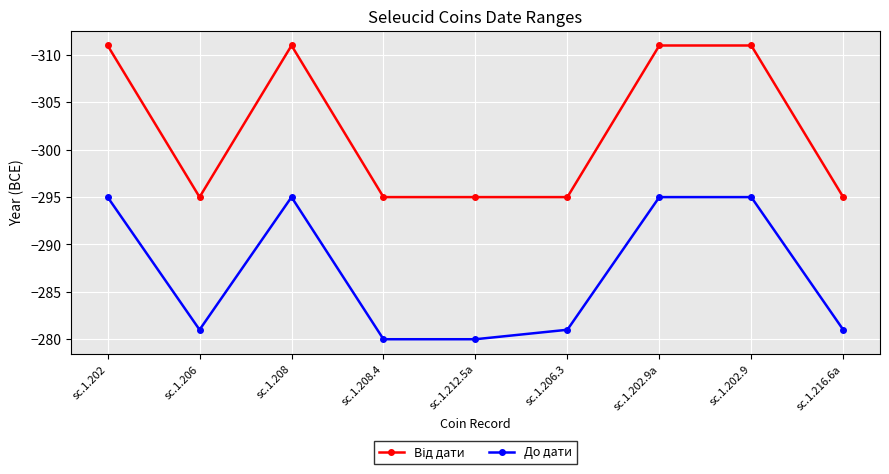

What is the value of the До дати point at the 9th from the left?

-281